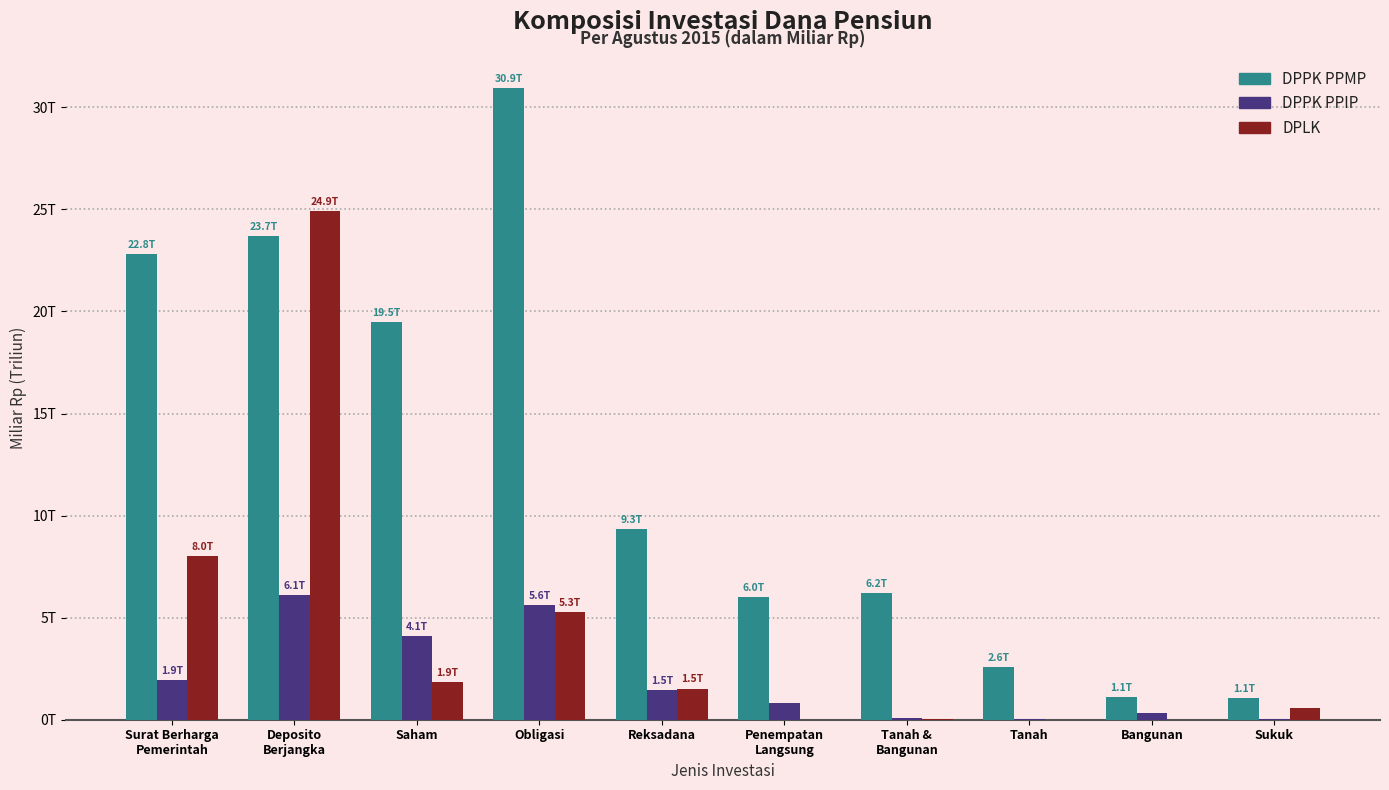

Does the chart contain stacked bars?

No